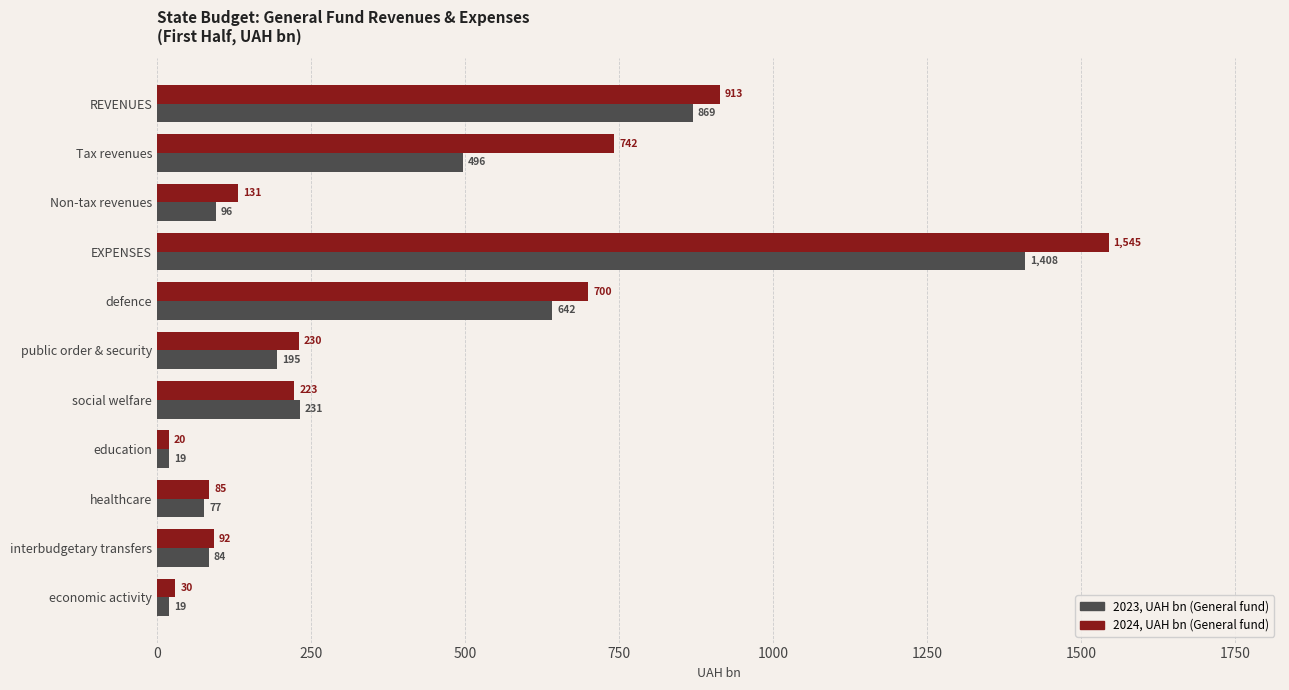

What is the lowest value of the 2024, UAH bn (General fund) series?

19.6